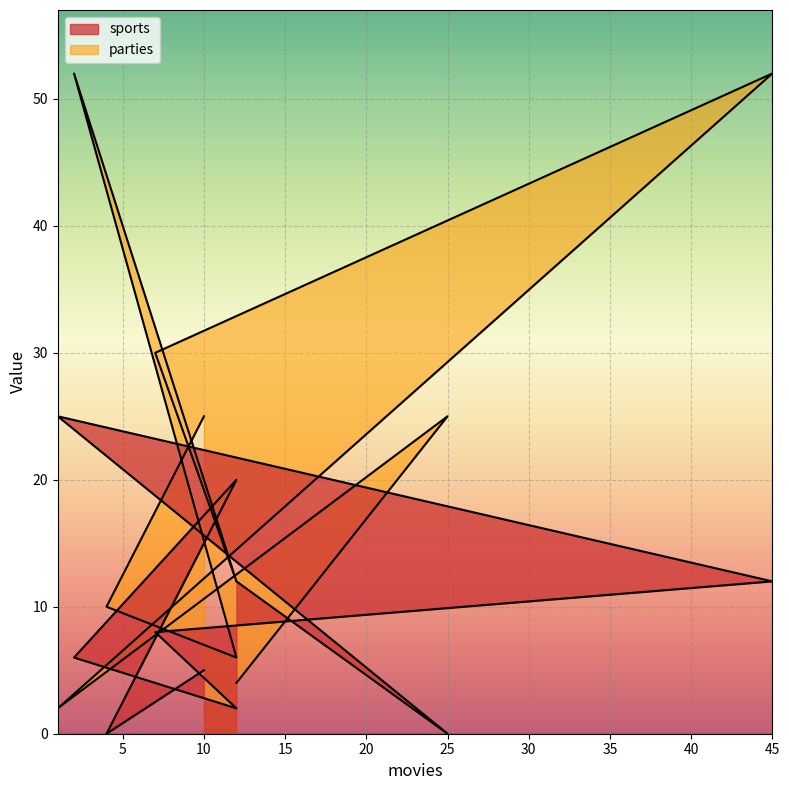

The parties series shows 5 at 12. True or false?

False